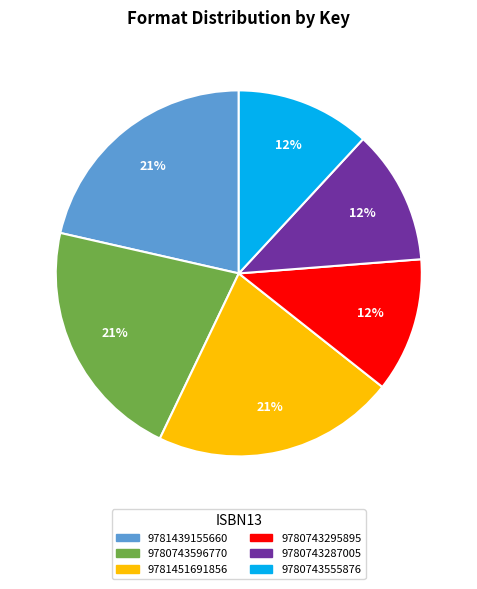

Between 9781451691856 and 9780743555876, which is larger?

9781451691856